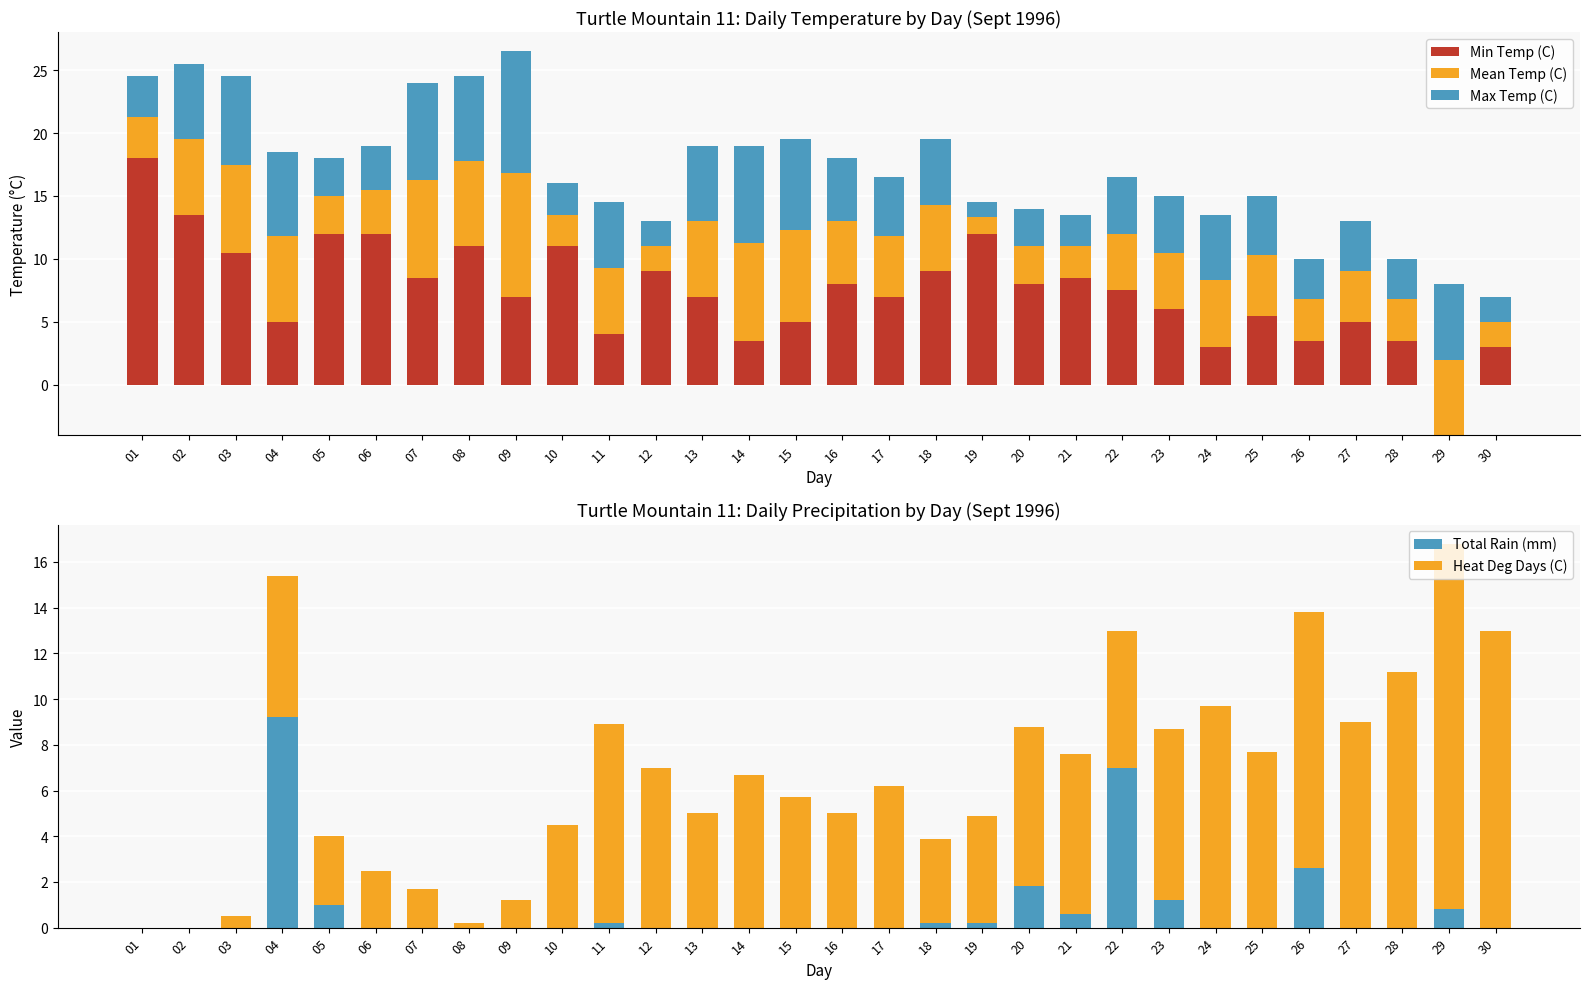

What are all the series names shown in the legend?

Min Temp (C), Mean Temp (C), Max Temp (C), Total Rain (mm), Heat Deg Days (C)